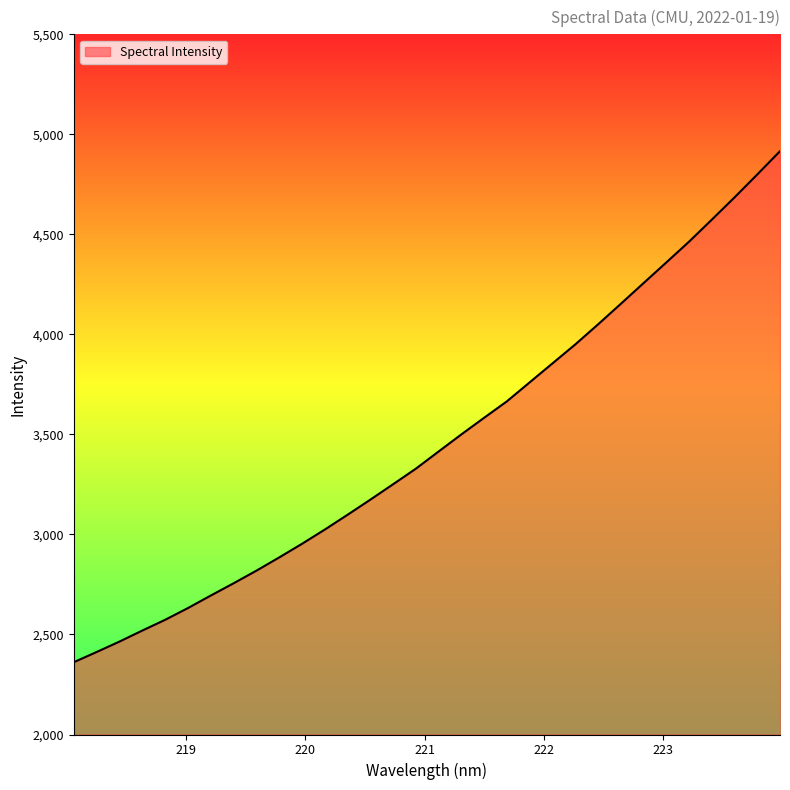

What is the difference between the maximum and minimum values?

2554.5